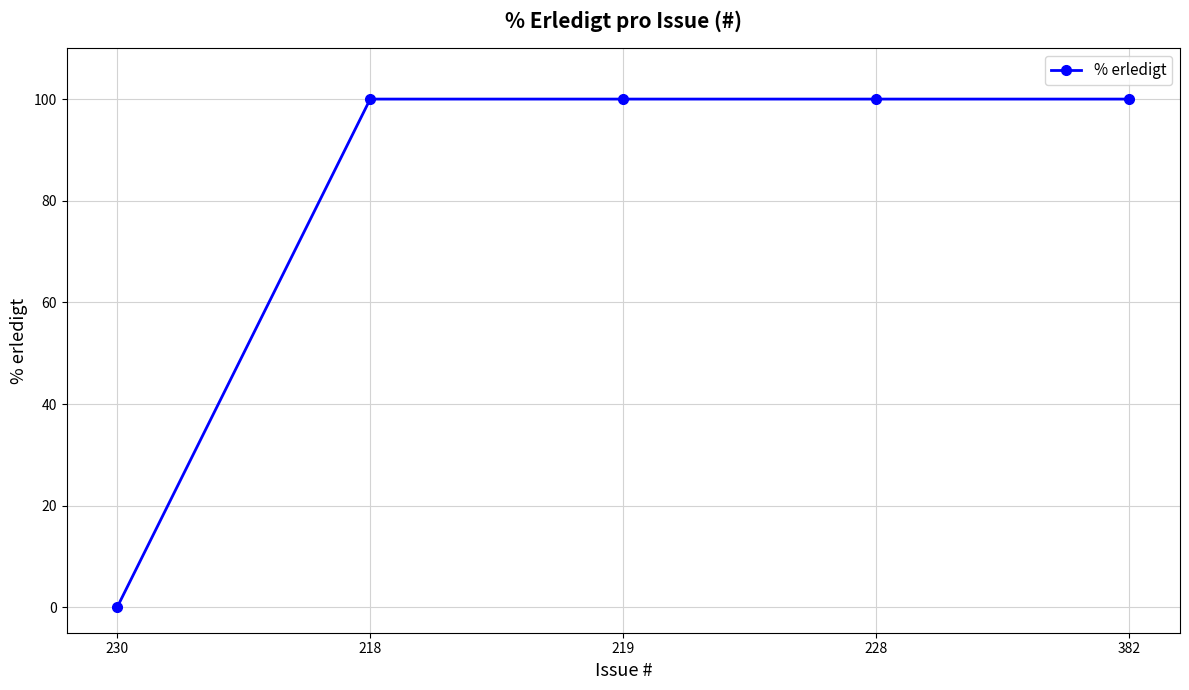

What is the sum of all values?

400